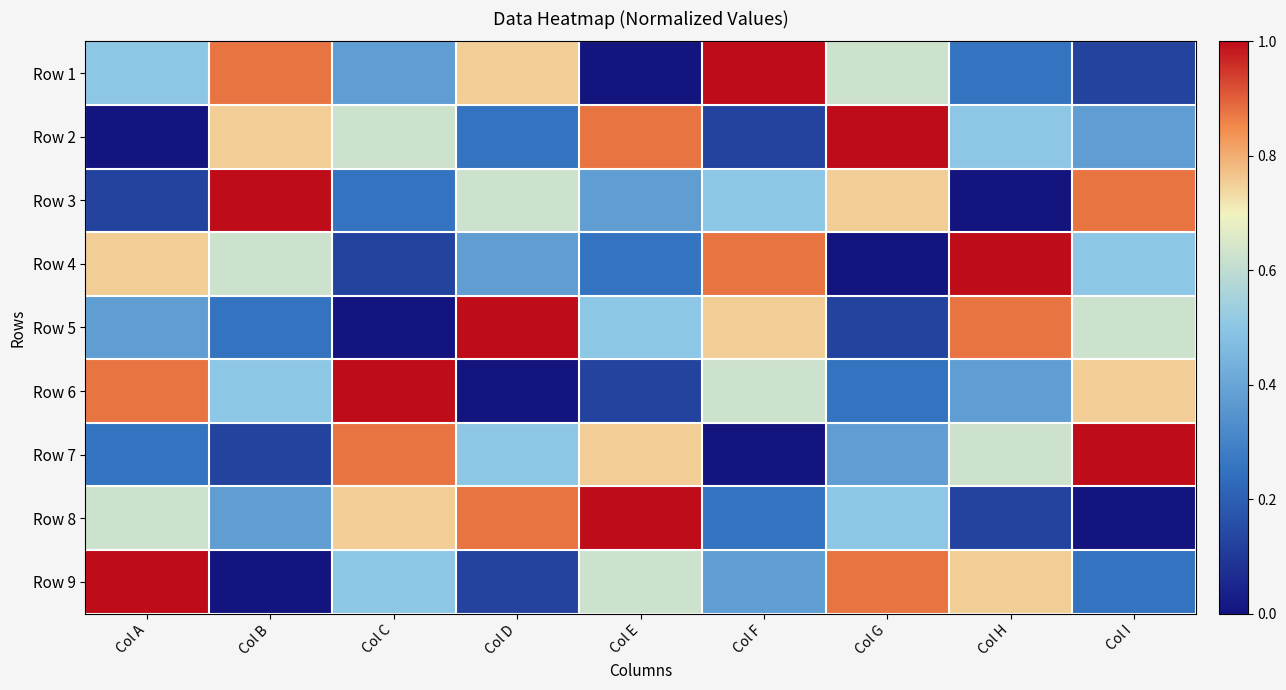

How many series are shown in this chart?

9